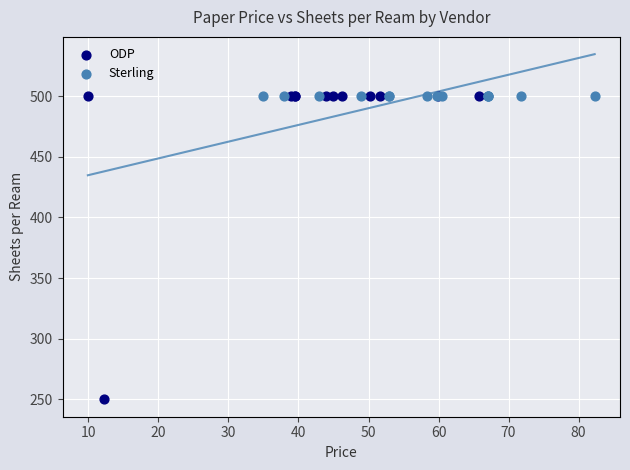

Which series reaches the minimum Y coordinate?

ODP